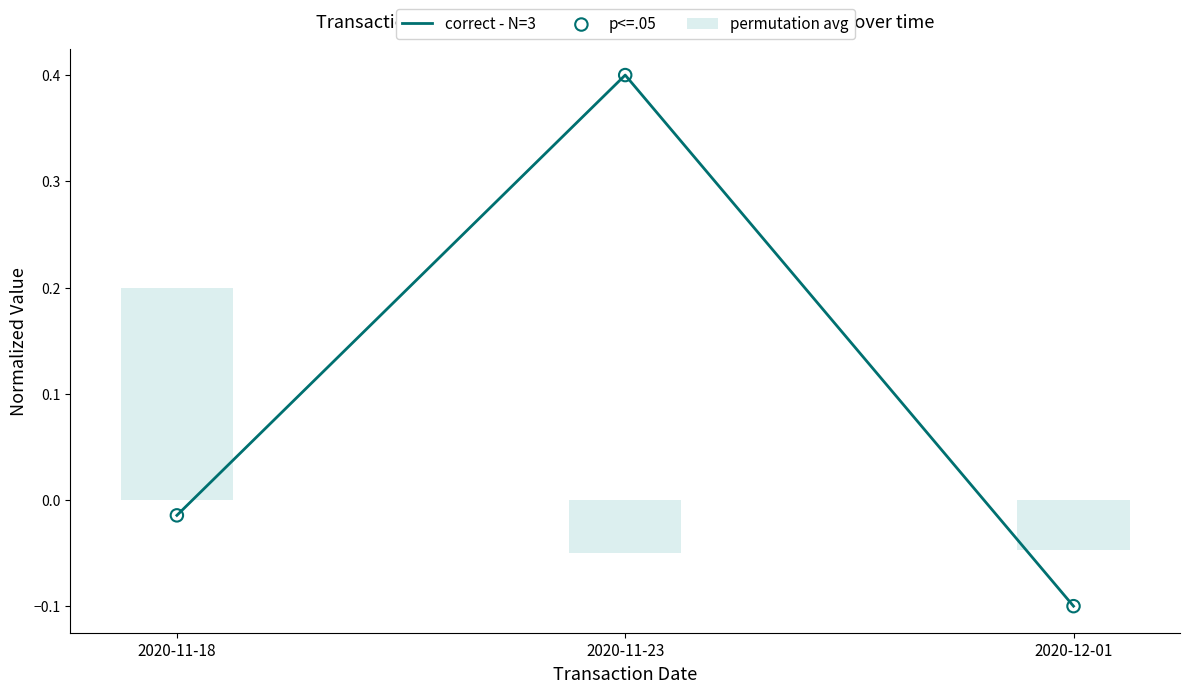

At which category is the sum across all series the highest?

2020-11-23